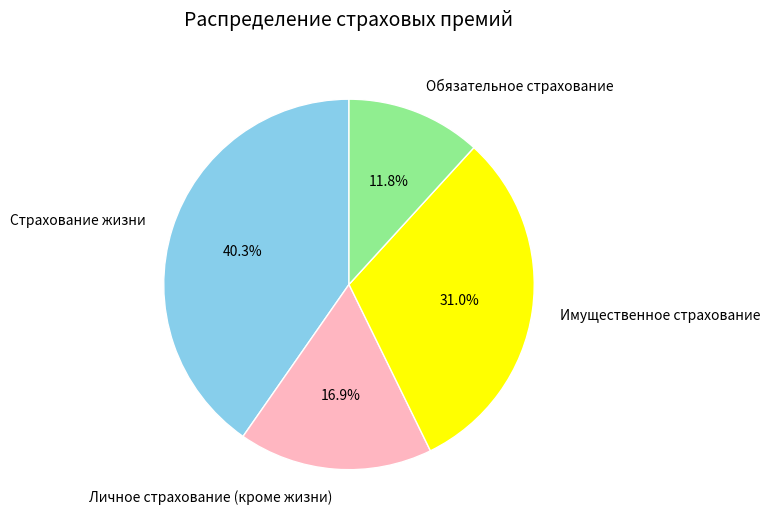

To the nearest percent, what is the difference between the Личное страхование (кроме жизни) and Обязательное страхование slice percentages?

5%